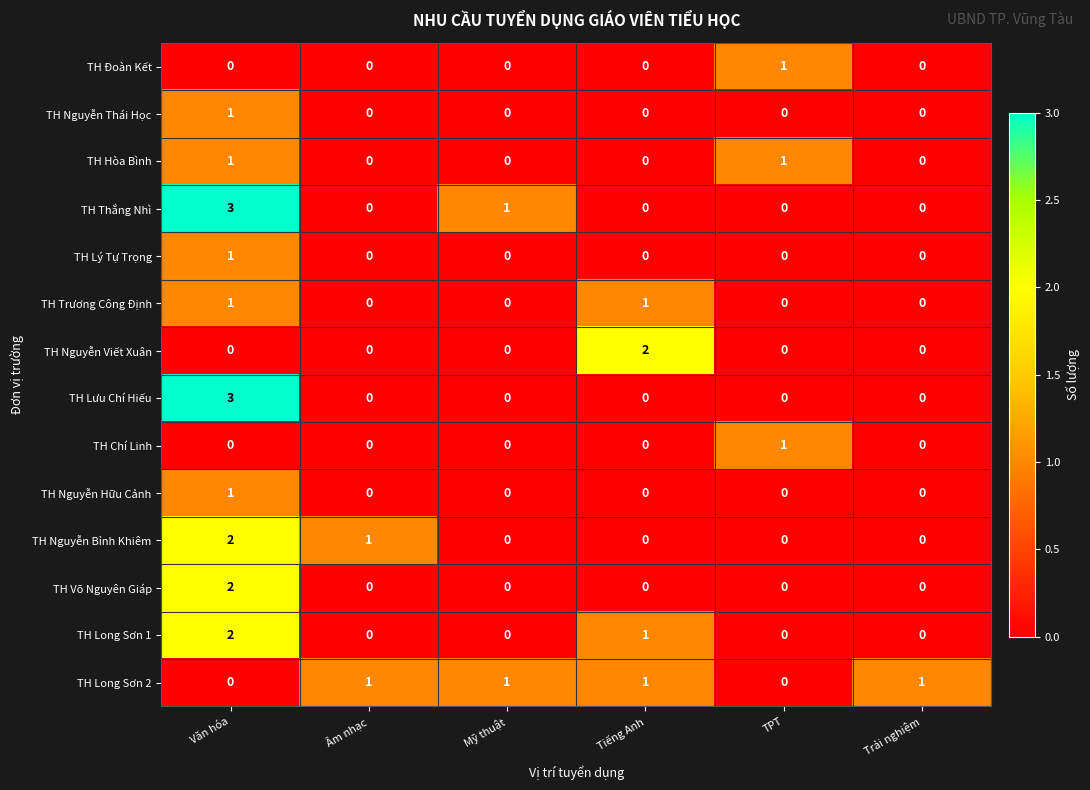

True or false: TH Thắng Nhì has a value of 1 at Trải nghiệm.

False